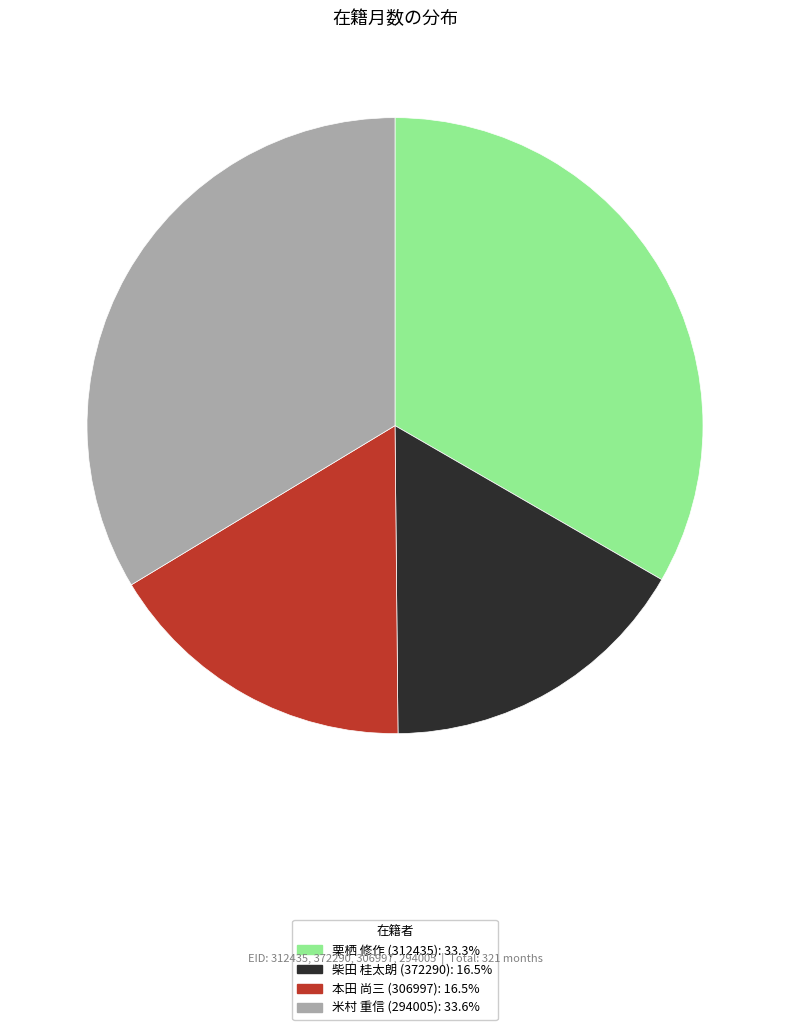

Approximately how many times larger is the value at 本田 尚三 (306997): 16.5% compared to 米村 重信 (294005): 33.6%?

0.5